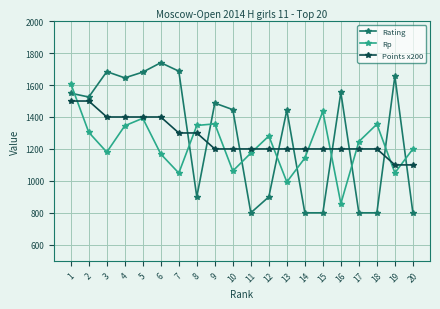

At which category does Rating reach its first local valley?

2